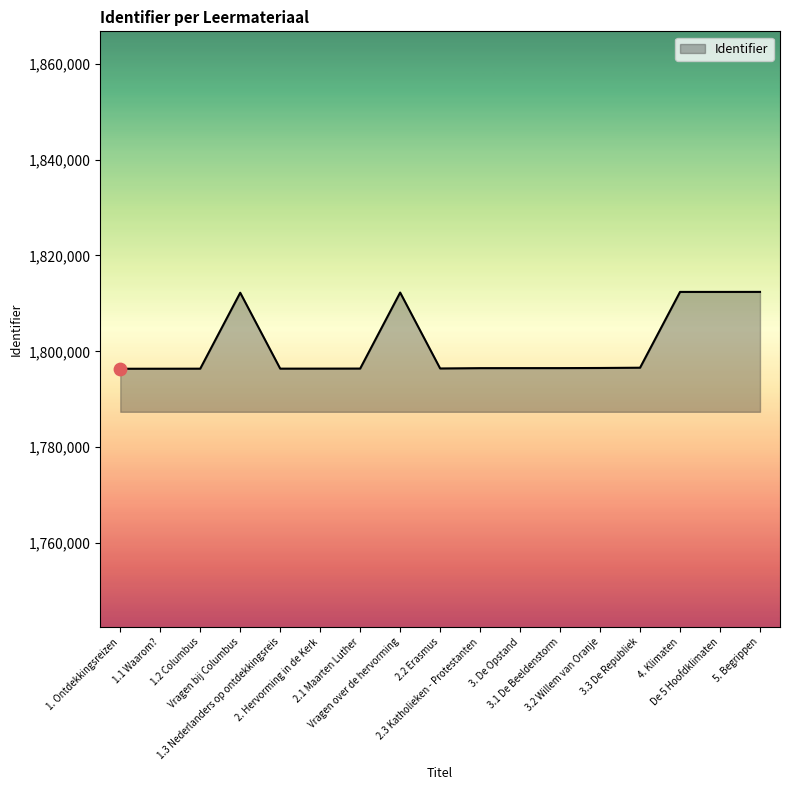

What is the ratio of the value at Vragen bij Columbus to the value at 3. De Opstand?

1.0